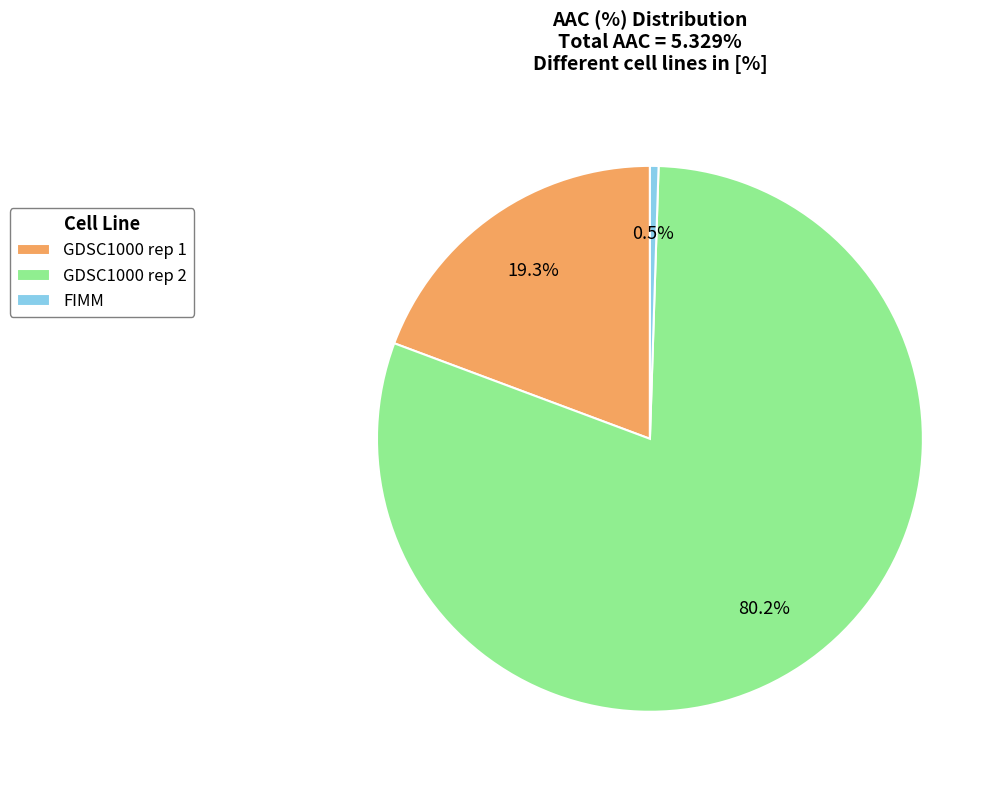

How many segments does this pie chart have?

3